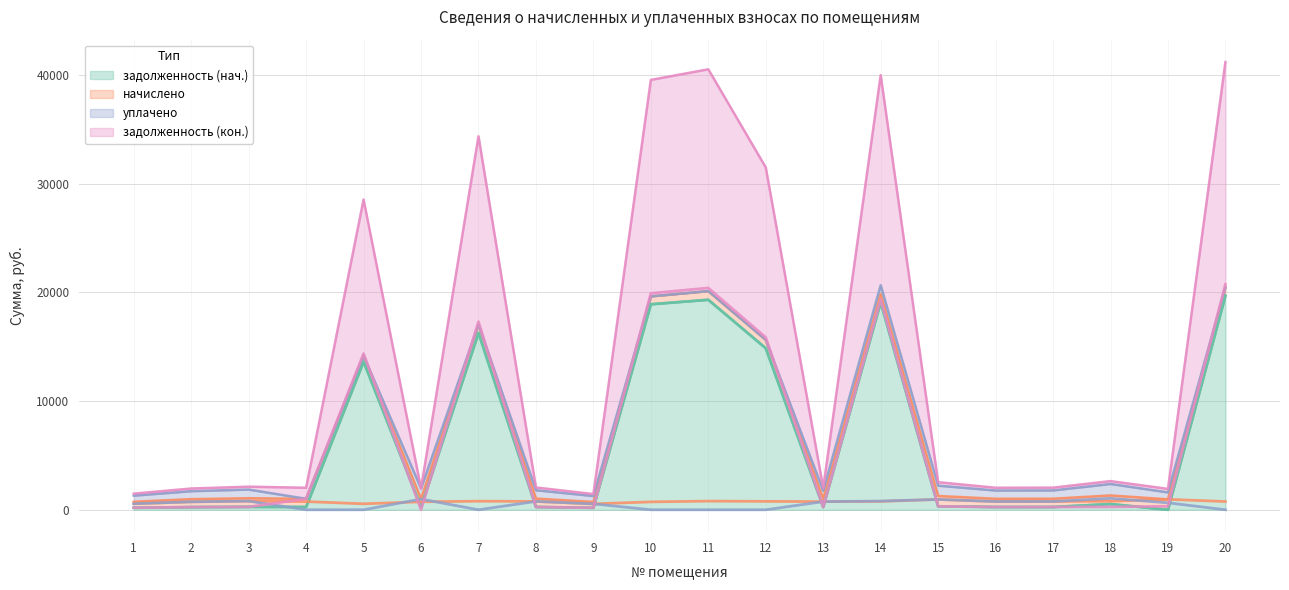

Is it true that задолженность (кон.) equals 17307.0 at 7?

True